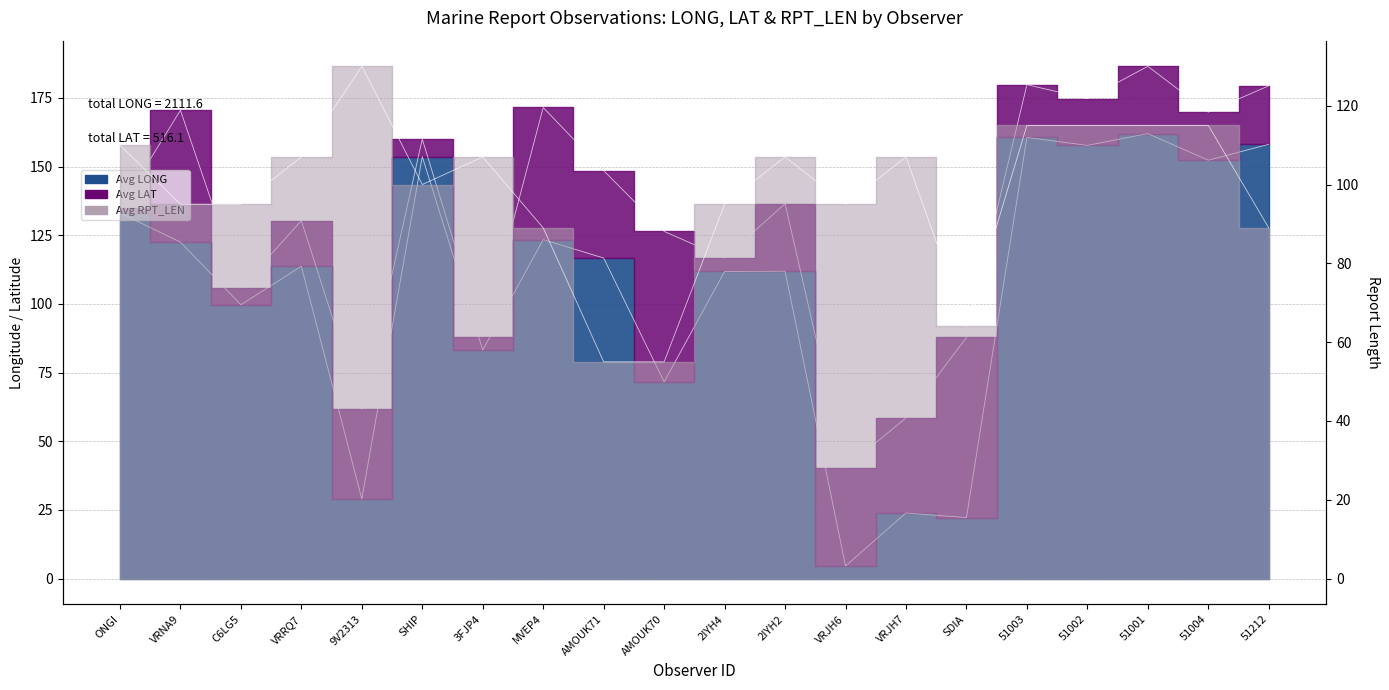

Between SDIA and 3FJP4, which is larger?

3FJP4